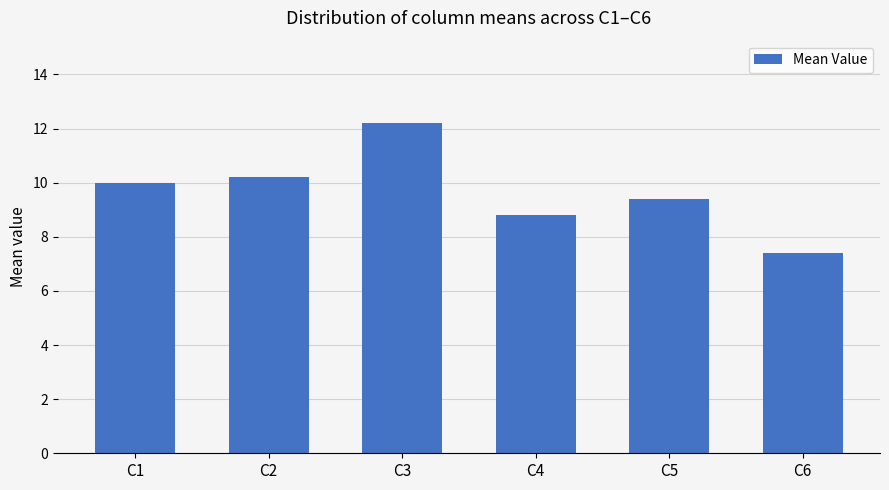

True or false: the data shows 9.4 at C5.

True